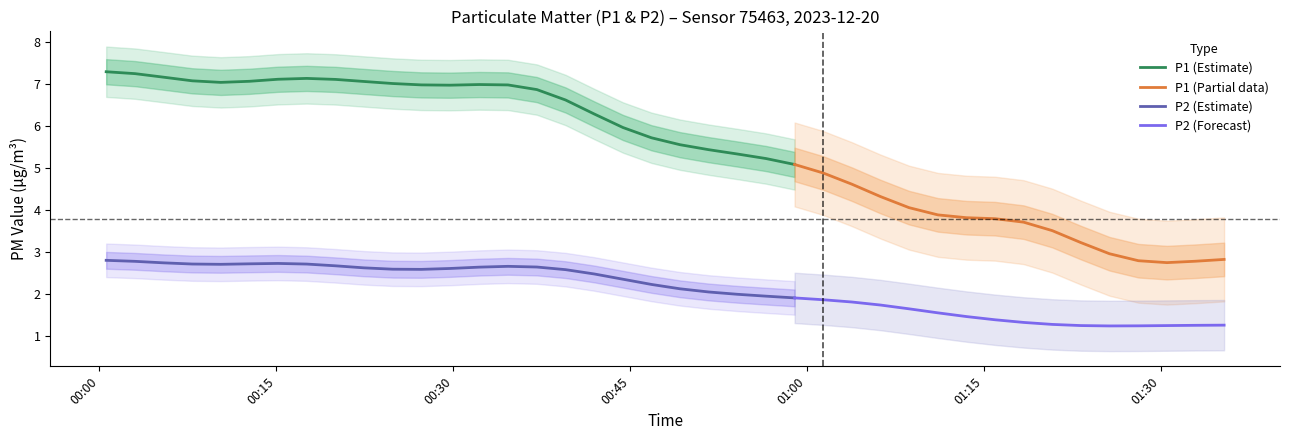

At which category does the chart reach its minimum across all series?

33